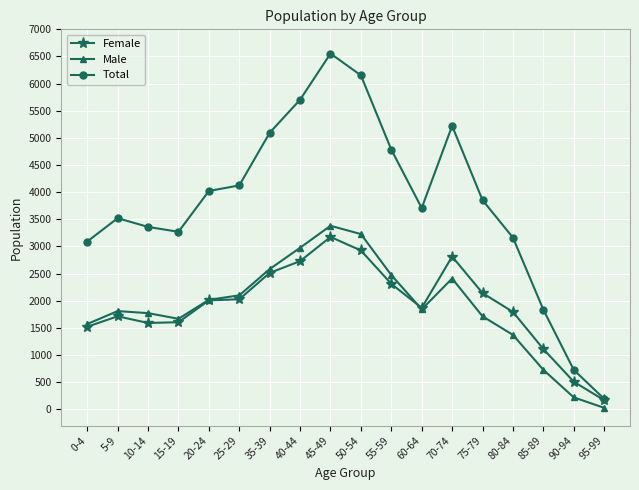

What is the label of the 8th point from the right?

55-59